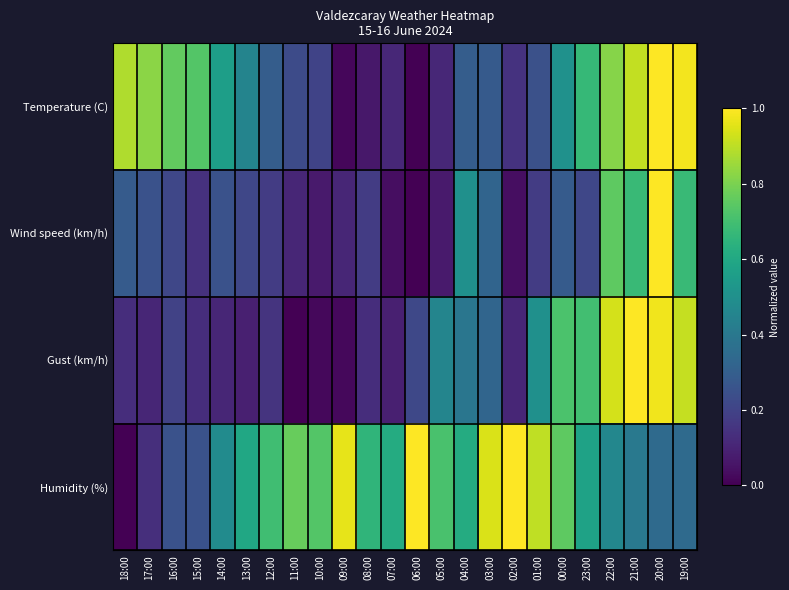

Reading left to right, extract all data points from this chart.

Temperature (C): 18:00=0.9	17:00=0.8	16:00=0.8	15:00=0.7	14:00=0.6	13:00=0.4	12:00=0.3	11:00=0.2	10:00=0.2	09:00=0.0	08:00=0.1	07:00=0.1	06:00=0.0	05:00=0.1	04:00=0.3	03:00=0.3	02:00=0.1	01:00=0.2	00:00=0.5	23:00=0.7	22:00=0.8	21:00=0.9	20:00=1.0	19:00=1.0
Wind speed (km/h): 18:00=0.3	17:00=0.2	16:00=0.2	15:00=0.1	14:00=0.2	13:00=0.2	12:00=0.2	11:00=0.1	10:00=0.1	09:00=0.1	08:00=0.2	07:00=0.0	06:00=0.0	05:00=0.1	04:00=0.5	03:00=0.3	02:00=0.0	01:00=0.2	00:00=0.3	23:00=0.2	22:00=0.8	21:00=0.7	20:00=1.0	19:00=0.7
Gust (km/h): 18:00=0.1	17:00=0.1	16:00=0.2	15:00=0.1	14:00=0.1	13:00=0.1	12:00=0.2	11:00=0.0	10:00=0.0	09:00=0.0	08:00=0.1	07:00=0.1	06:00=0.2	05:00=0.5	04:00=0.4	03:00=0.3	02:00=0.1	01:00=0.5	00:00=0.7	23:00=0.7	22:00=0.9	21:00=1.0	20:00=1.0	19:00=0.9
Humidity (%): 18:00=0.0	17:00=0.1	16:00=0.2	15:00=0.2	14:00=0.5	13:00=0.6	12:00=0.7	11:00=0.8	10:00=0.7	09:00=1.0	08:00=0.7	07:00=0.6	06:00=1.0	05:00=0.7	04:00=0.6	03:00=0.9	02:00=1.0	01:00=0.9	00:00=0.8	23:00=0.6	22:00=0.5	21:00=0.4	20:00=0.3	19:00=0.3